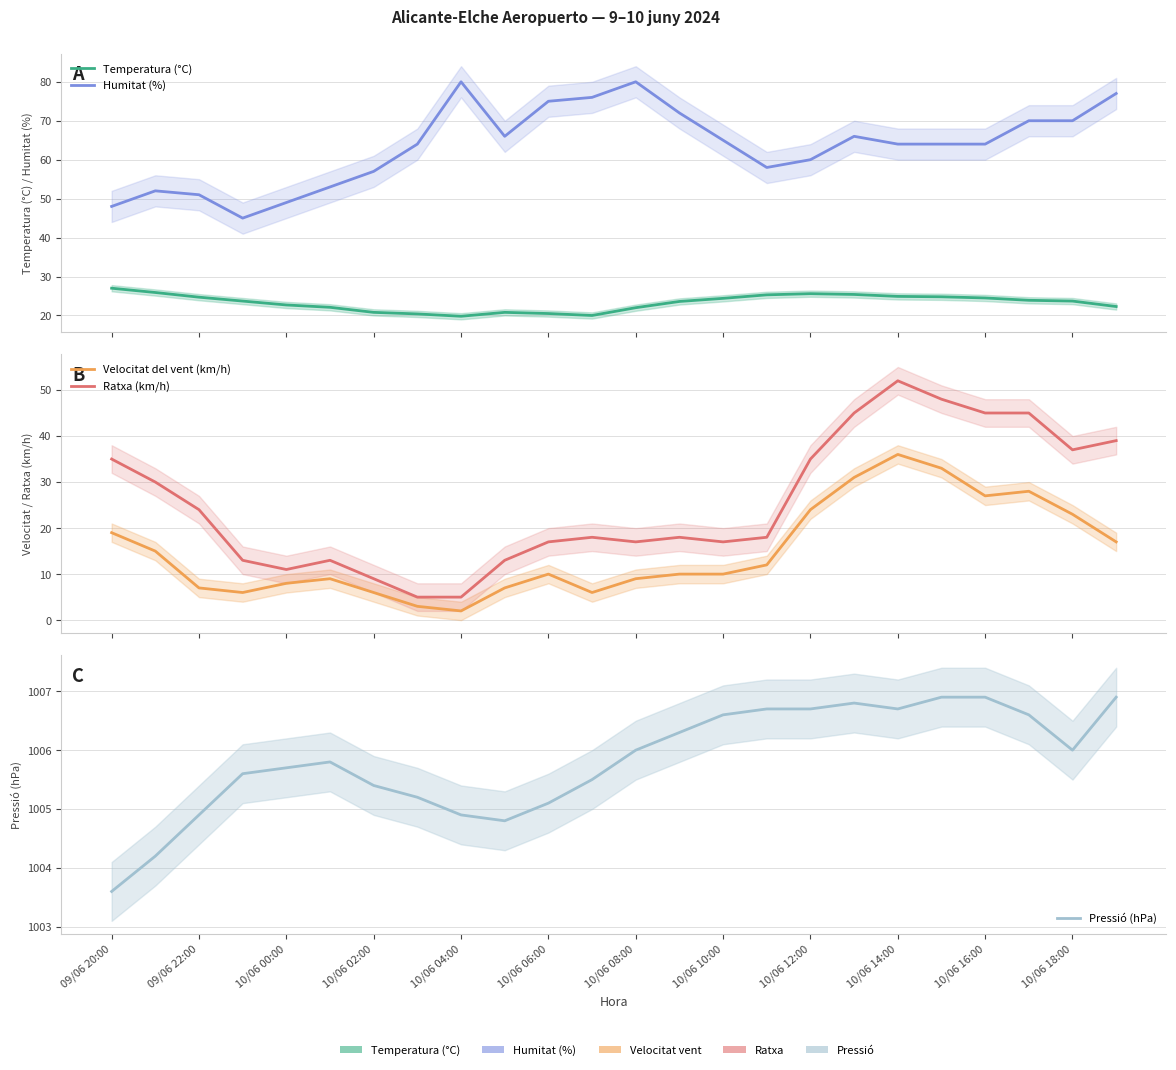

How many interior local peaks does the Velocitat del vent (km/h) series have?

4